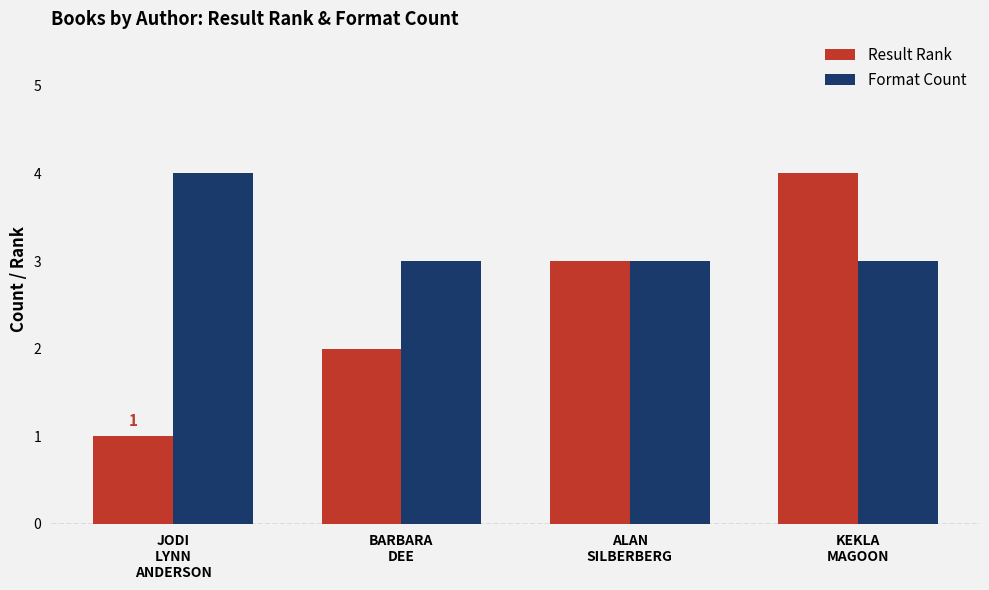

True or false: Result Rank has a value of 2 at BARBARA
DEE.

True